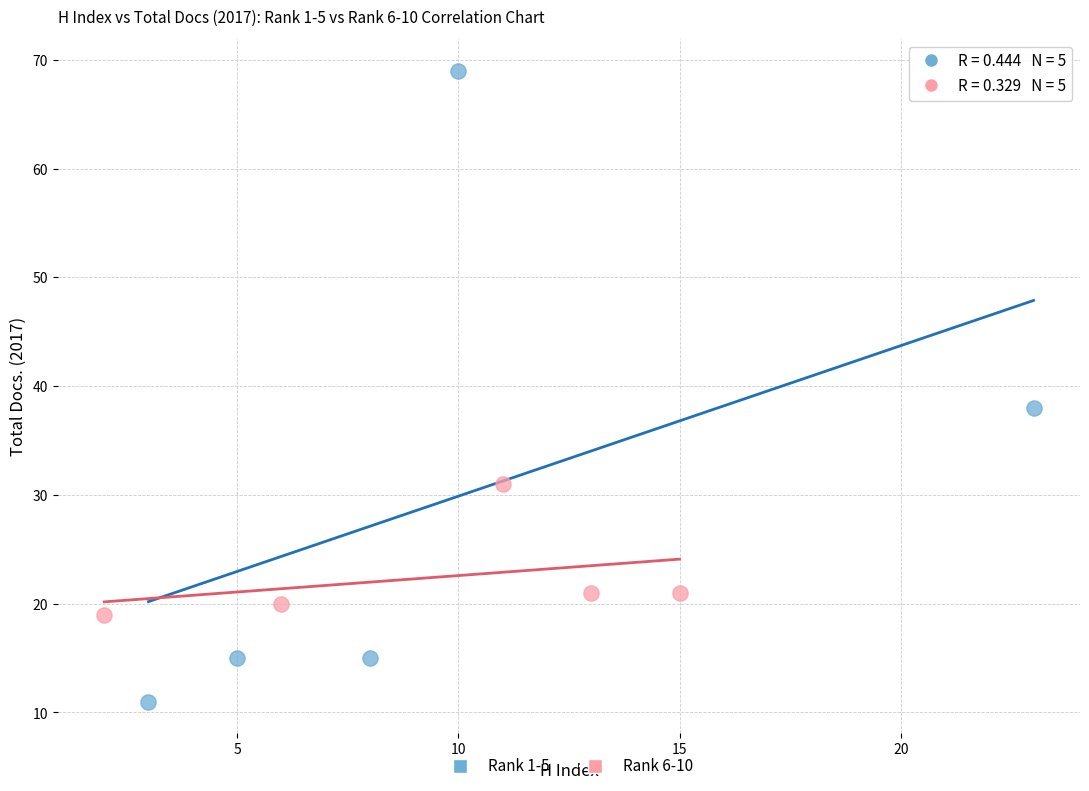

Which series has the largest Y range (max minus min)?

Rank 1-5